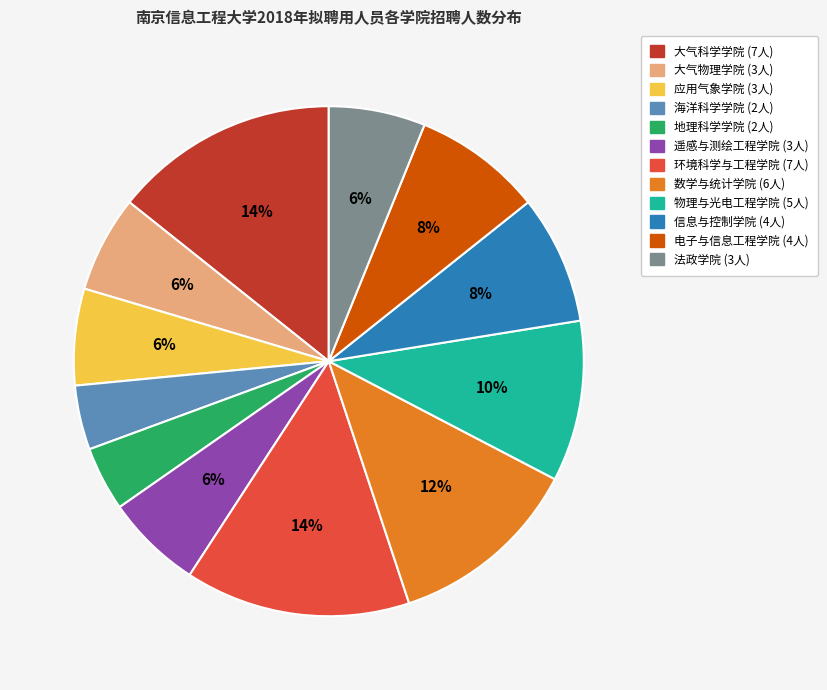

To the nearest percent, what is the combined percentage of 应用气象学院 and 大气物理学院?

12%